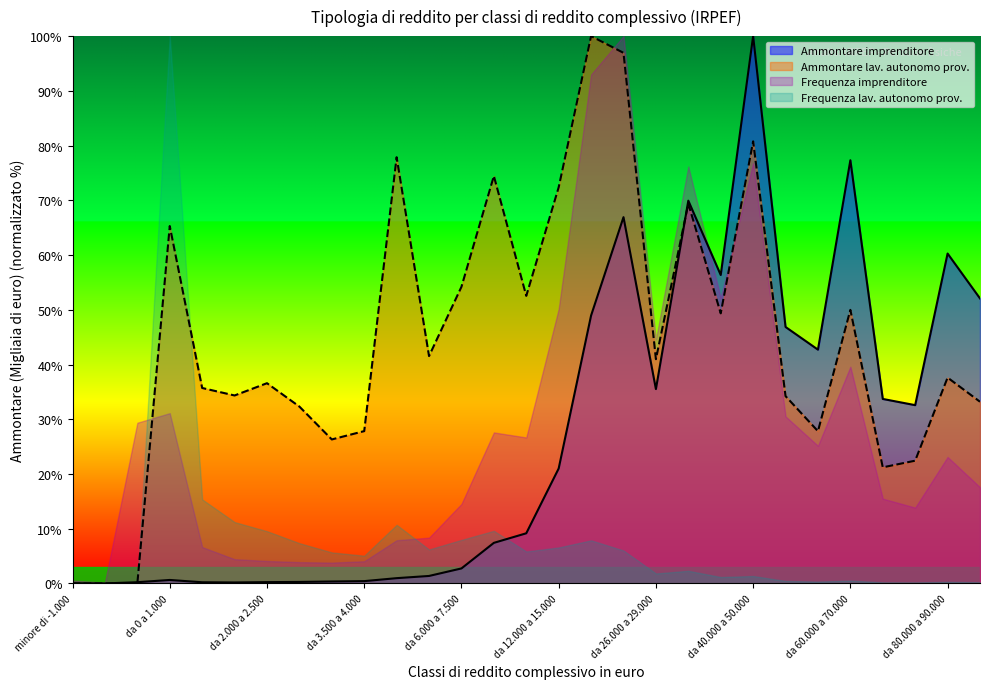

Rank the series at da 0 a 1.000 from lowest to highest value.

Ammontare imprenditore, Frequenza imprenditore, Ammontare lav. autonomo prov., Frequenza lav. autonomo prov.